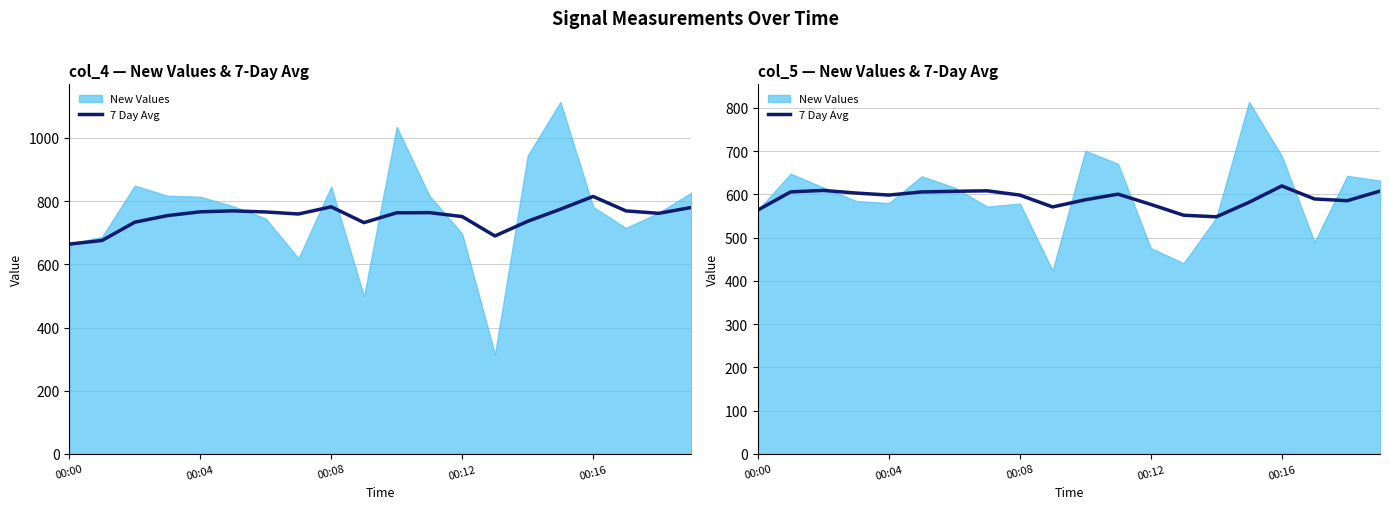

List the series in order of their peak value, highest first.

7 Day Avg col_4, 7 Day Avg col_5